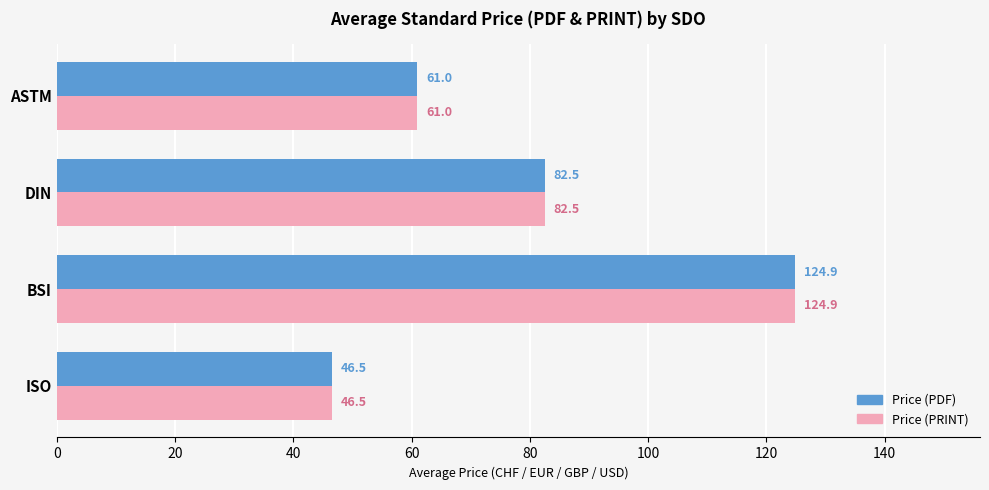

At how many categories does at least one series exceed 77?

2